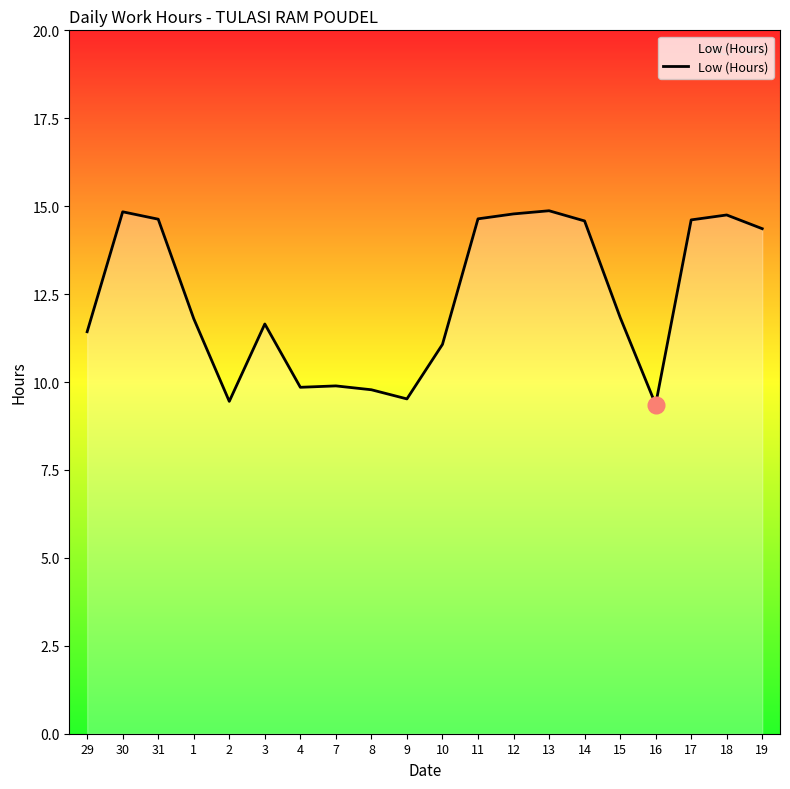

True or false: the data shows 11.1 at 10.

True